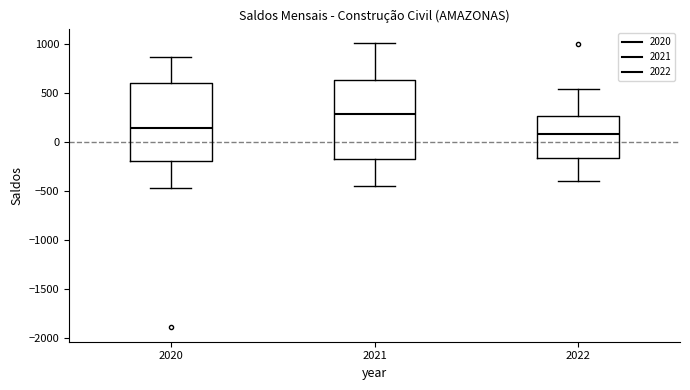

Which box has the lowest median line?

2022